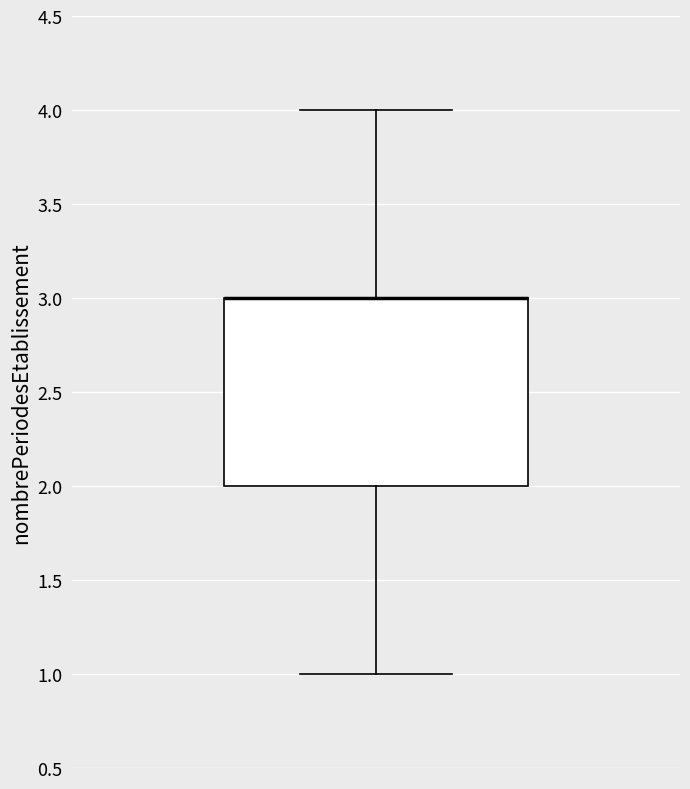

Transcribe this box plot: give where the median line is, the range the box spans, and where the two whiskers end, as read against the y-axis. The values are not printed on the chart, so give them approximately, as read against the axis.

median 3 (drawn on the box's upper edge), box 2 to 3, whiskers 1 to 4